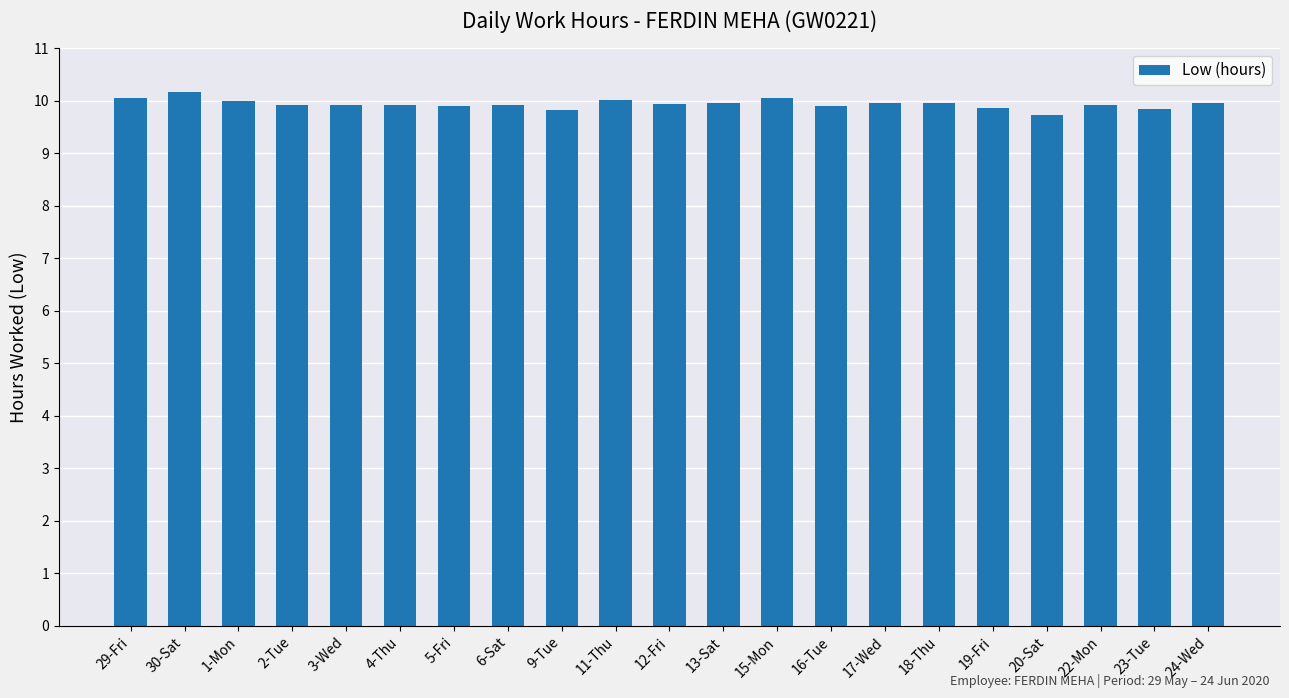

What is the sum of the values at 6-Sat and 17-Wed?

19.9